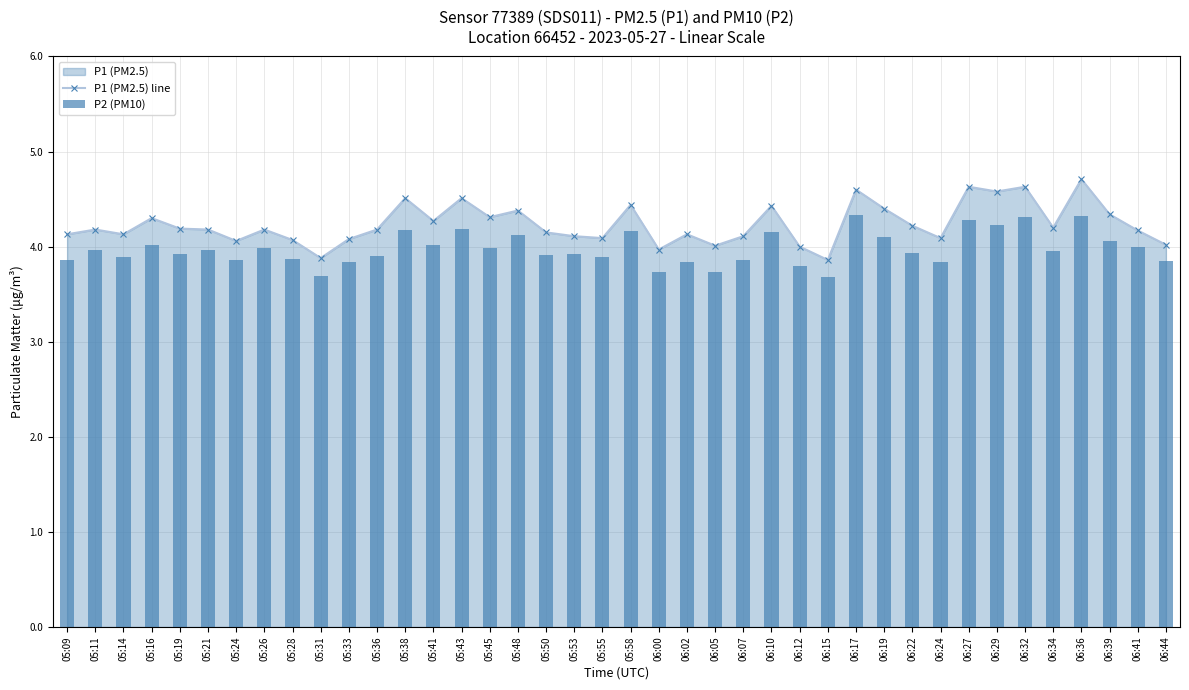

List the series in order of their peak value, lowest first.

P2 (PM10), P1 (PM2.5) line